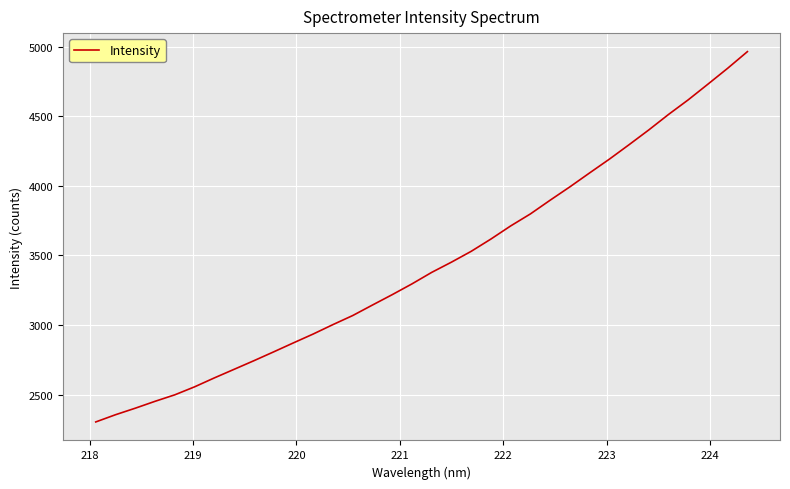

What is the maximum value shown in the chart?

4964.9